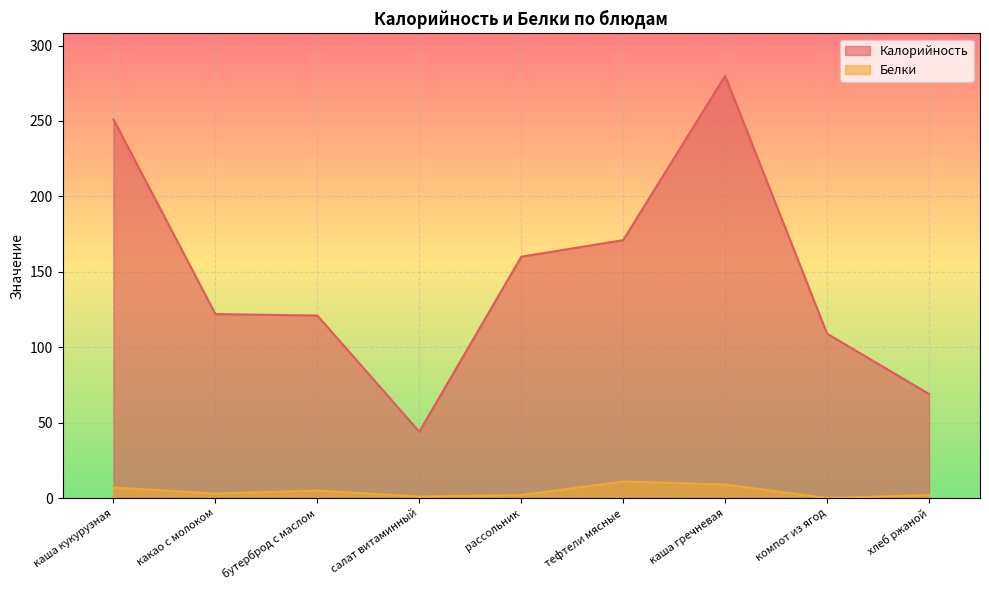

The Белки series shows 3 at каша кукурузная. True or false?

False